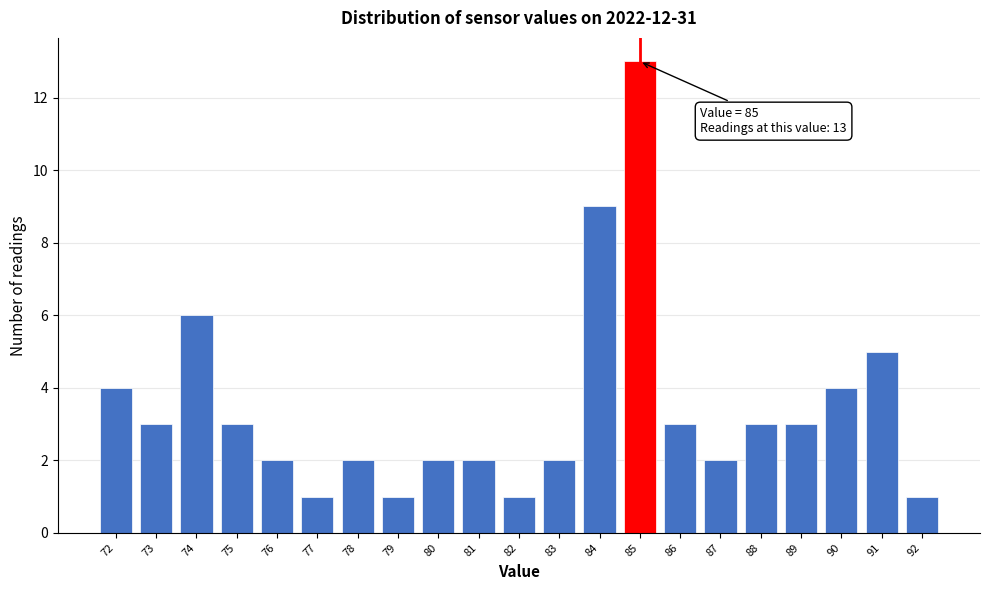

Reading left to right, transcribe all the data shown in this chart.

72=4	73=3	74=6	75=3	76=2	77=1	78=2	79=1	80=2	81=2	82=1	83=2	84=9	85=13	86=3	87=2	88=3	89=3	90=4	91=5	92=1